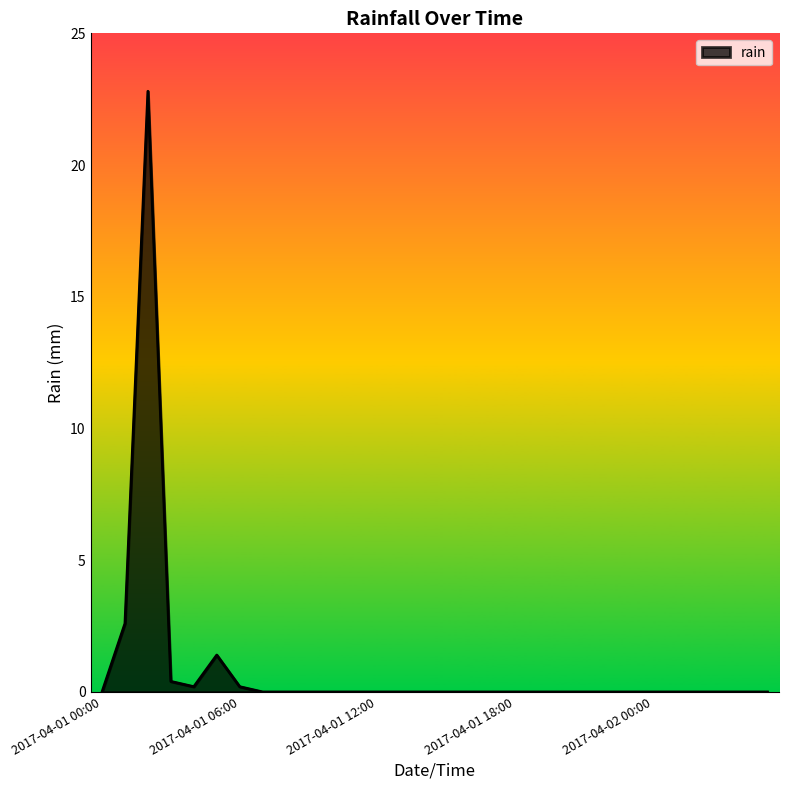

Count the number of data series in this chart.

1